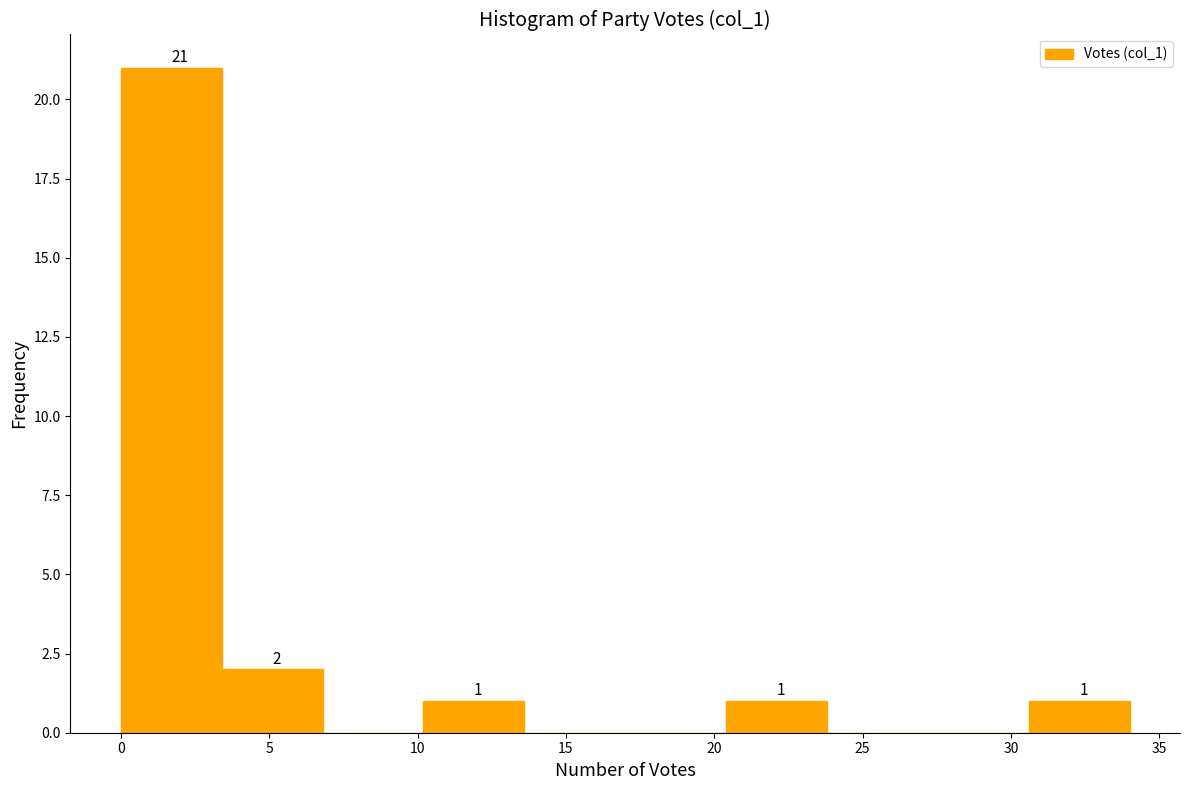

Over which range of the x-axis is the bar tallest?

0.0 to 3.4